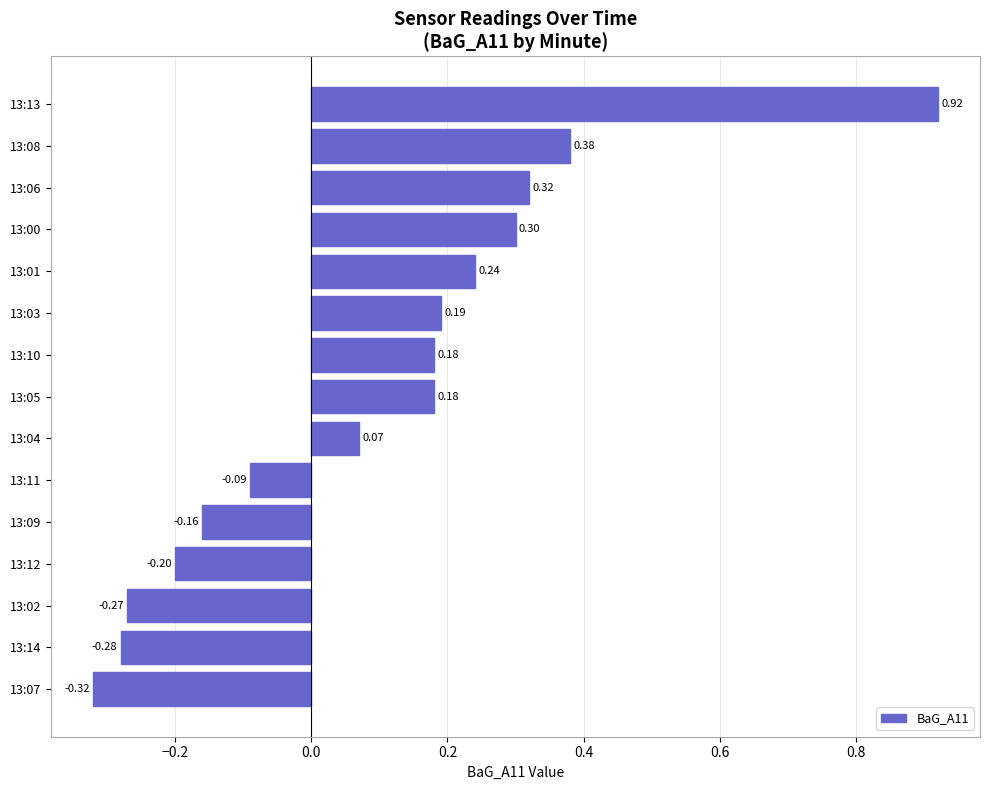

What is the difference between the maximum and second lowest values?

1.2